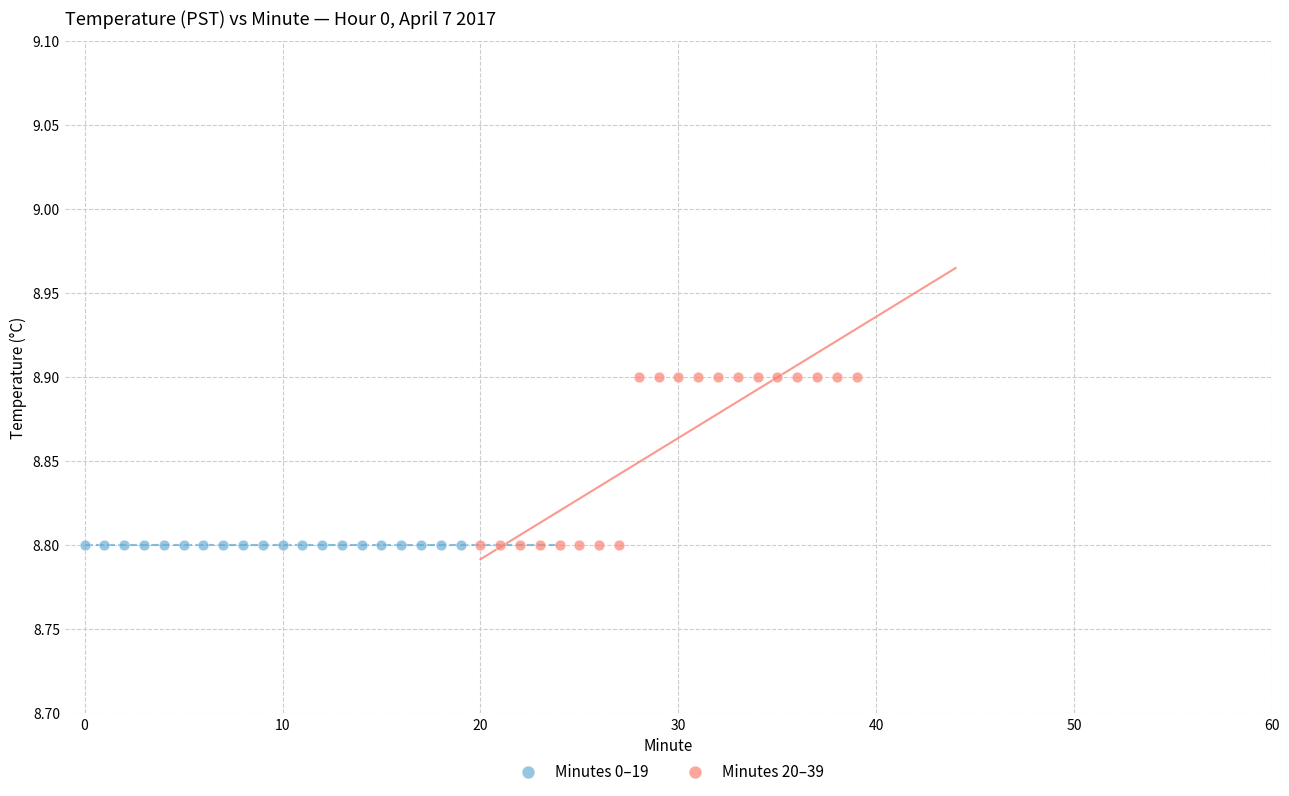

What are all the series names shown in the legend?

Minutes 0–19, Minutes 20–39